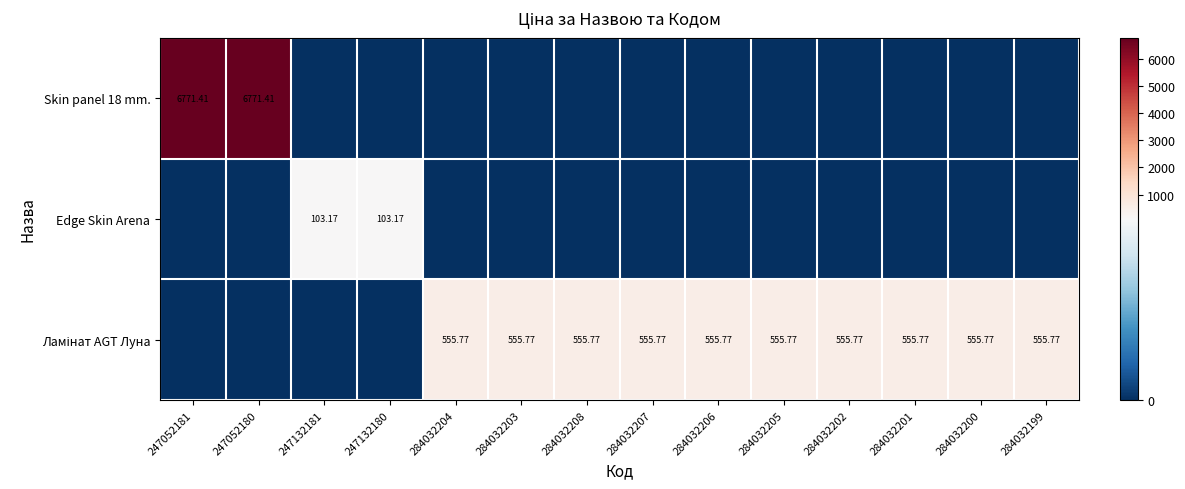

At how many categories does at least one series exceed 141?

12